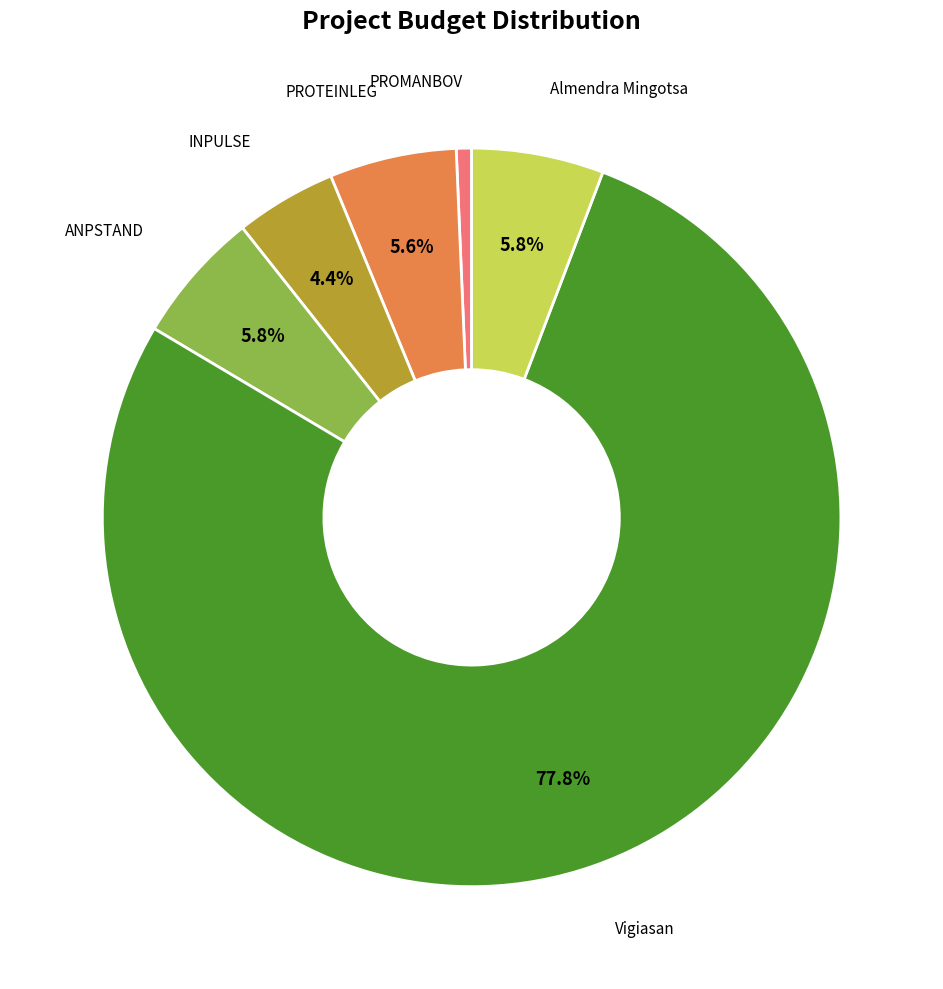

The PROTEINLEG slice represents 17% of the pie. True or false?

False